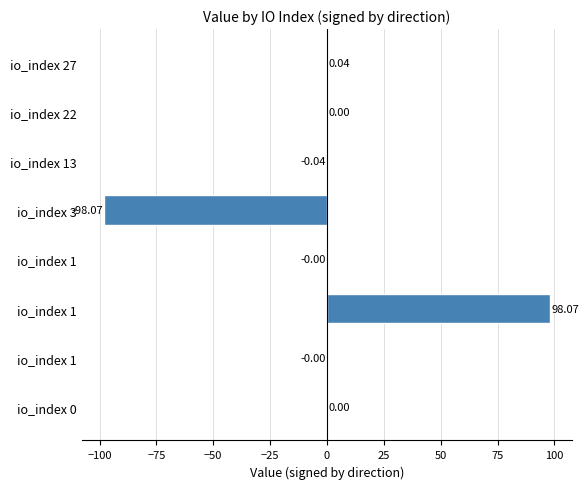

How many positive values are there?

4